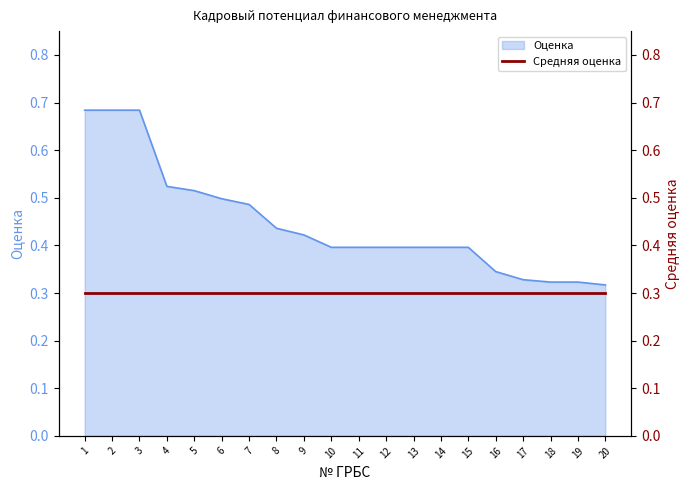

Reading left to right, what are all the values shown in this chart?

1=0.7	2=0.7	3=0.7	4=0.5	5=0.5	6=0.5	7=0.5	8=0.4	9=0.4	10=0.4	11=0.4	12=0.4	13=0.4	14=0.4	15=0.4	16=0.3	17=0.3	18=0.3	19=0.3	20=0.3